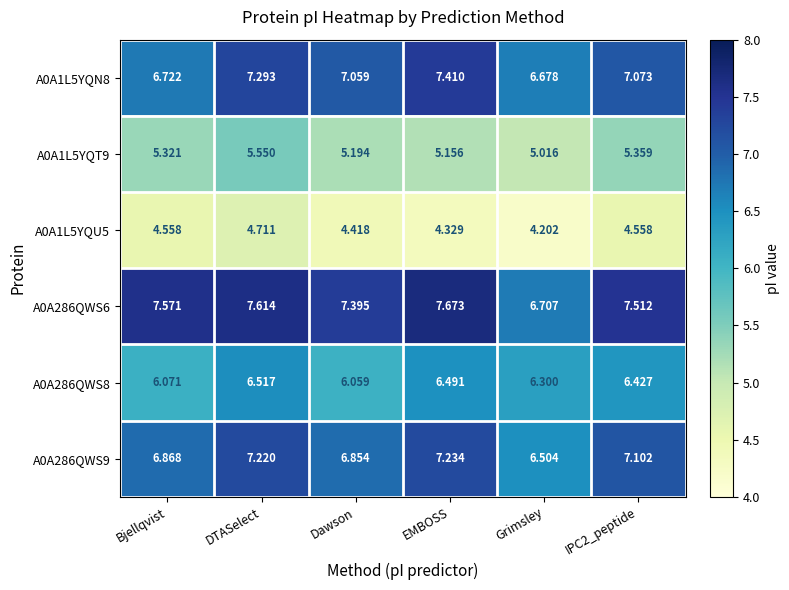

At which label does A0A286QWS9 first exceed 7?

DTASelect